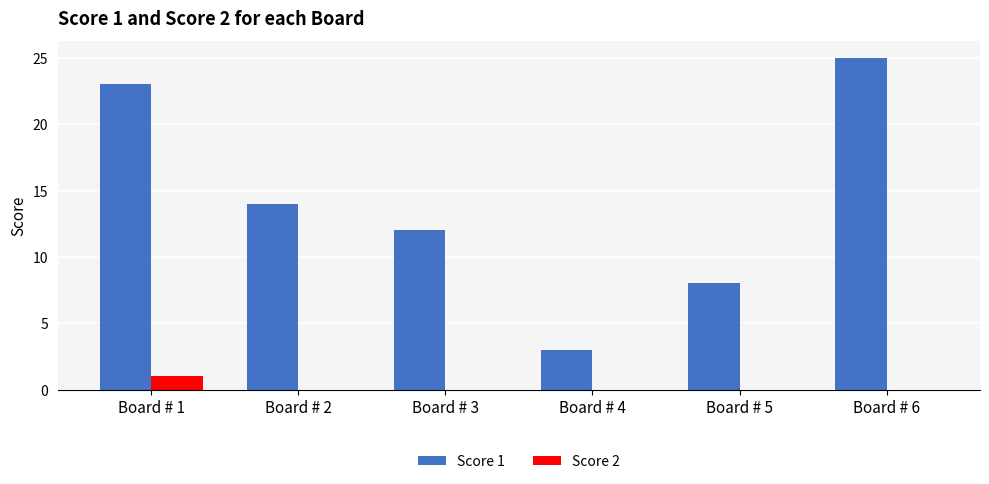

Which category has the highest value in the Score 1 series?

Board # 6